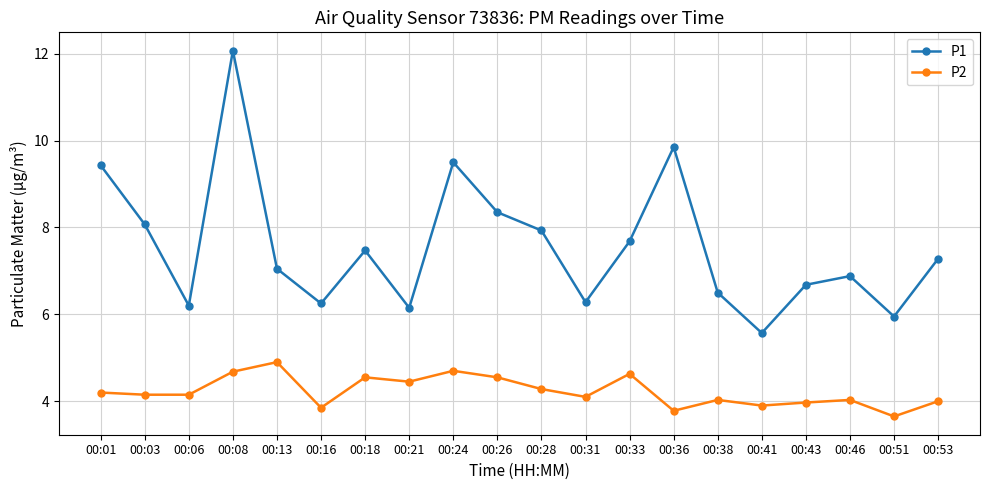

The P2 series shows 4.1 at 00:31. True or false?

True